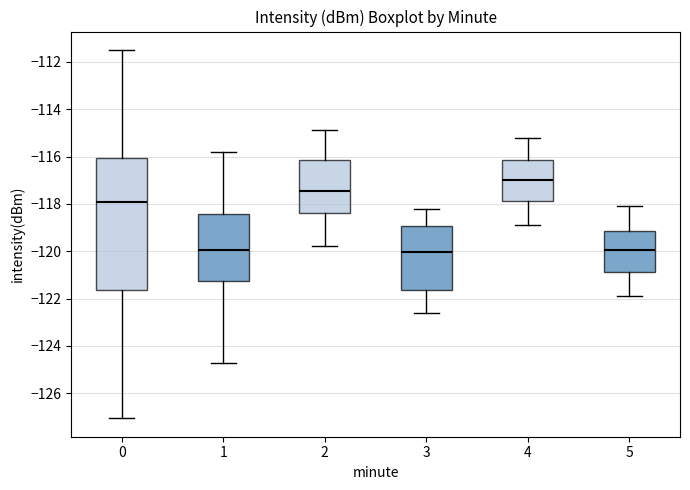

Reading left to right, read every box against the y-axis: the position of its median line, the range the box covers, and the ends of its whiskers. The values are not printed on the chart, so give them approximately, as read against the axis.

0: median -118.0, box -121.6 to -116.0, whiskers -127.0 to -111.4
1: median -120.0, box -121.2 to -118.4, whiskers -124.8 to -115.8
2: median -117.4, box -118.4 to -116.2, whiskers -119.8 to -114.8
3: median -120.0, box -121.6 to -119.0, whiskers -122.6 to -118.2
4: median -117.0, box -117.8 to -116.2, whiskers -118.8 to -115.2
5: median -120.0, box -120.8 to -119.2, whiskers -121.8 to -118.0